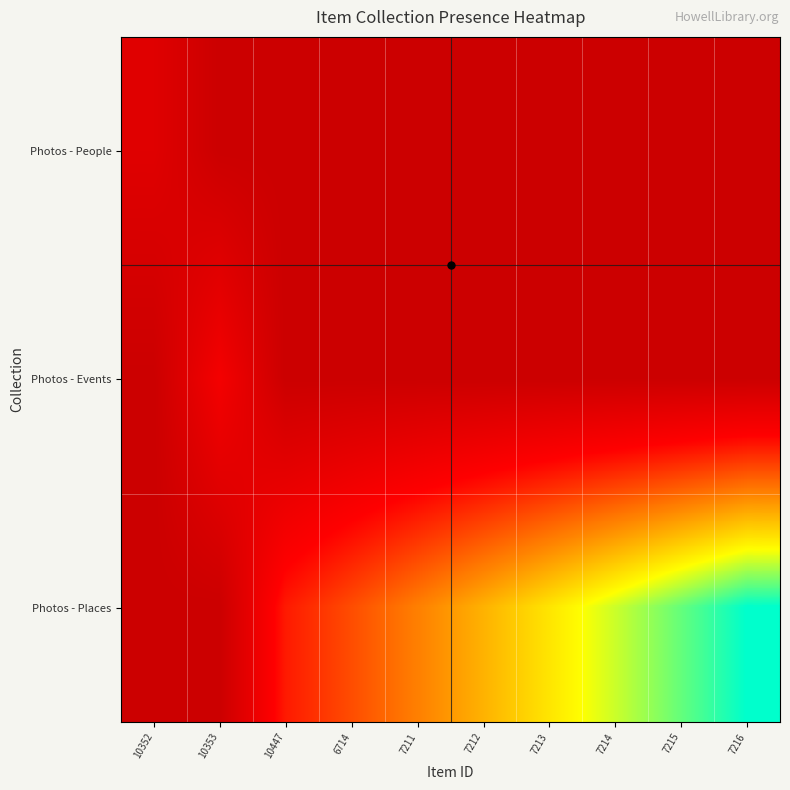

Which has a higher value, 7211 or 7215?

7211